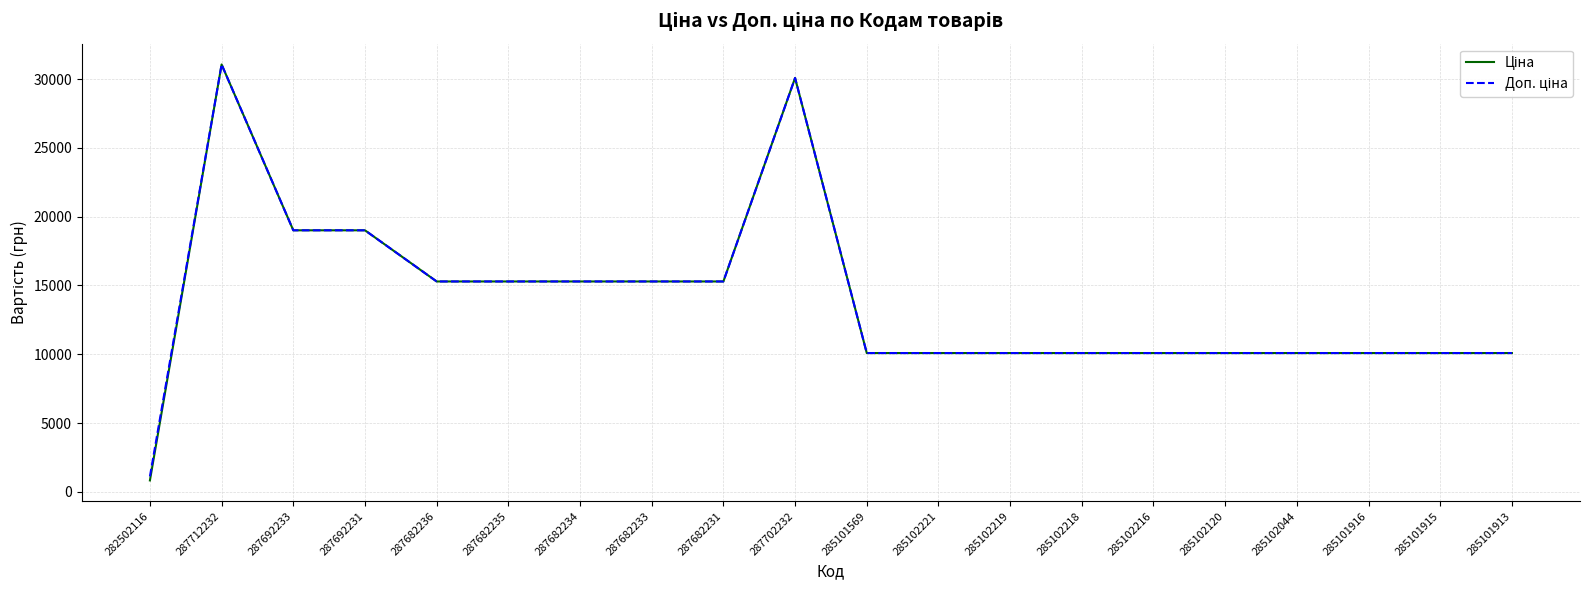

What is the total value across all series at 287692233?

38011.3